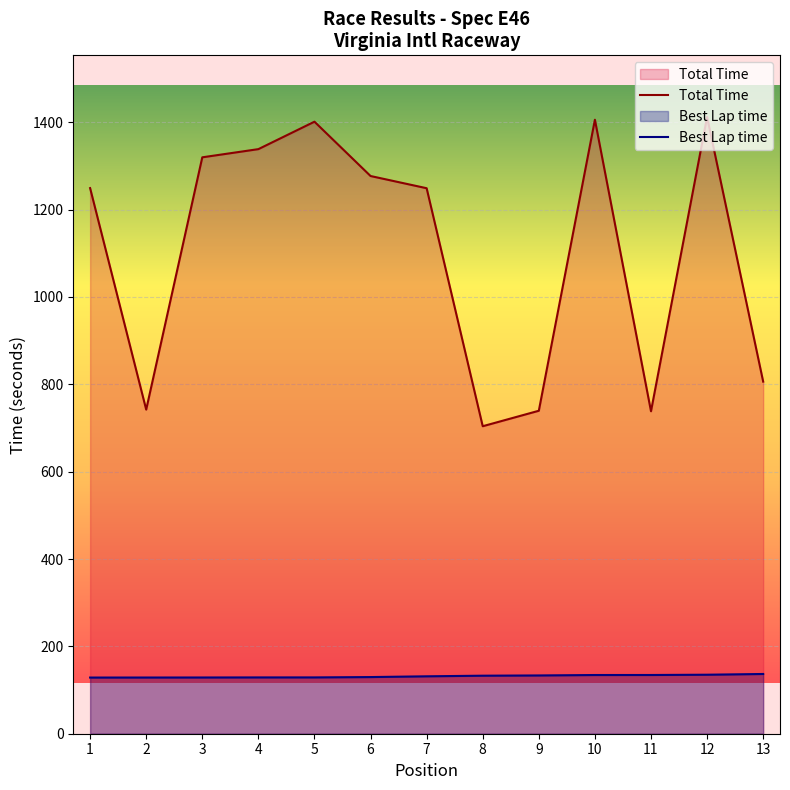

True or false: Best Lap time and Total Time cross at least once.

False